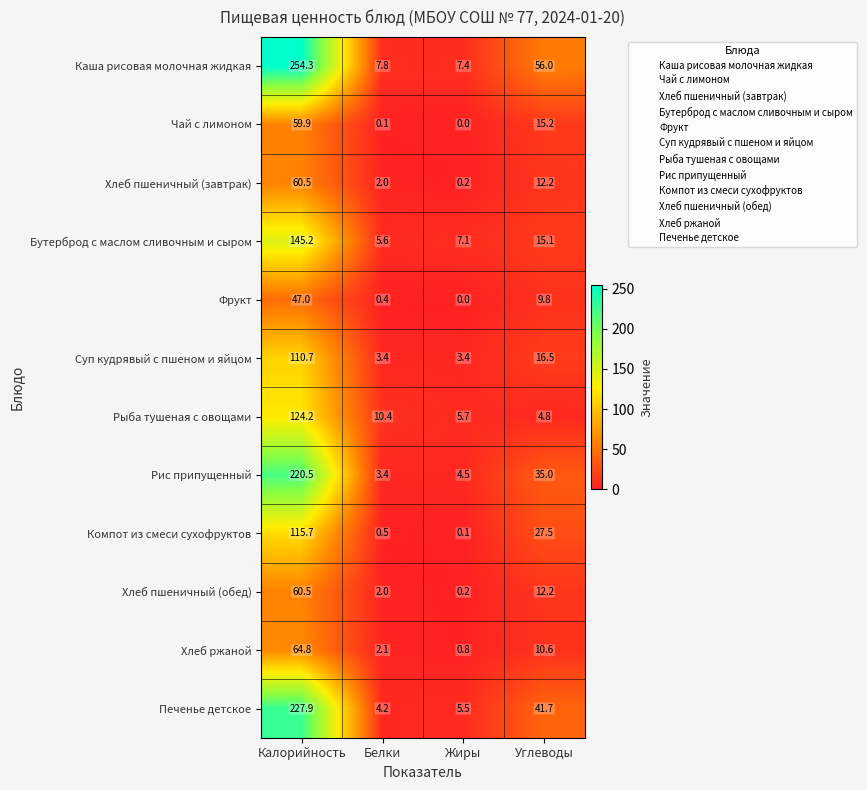

True or false: Чай с лимоном has a value of 0.1 at Белки.

True